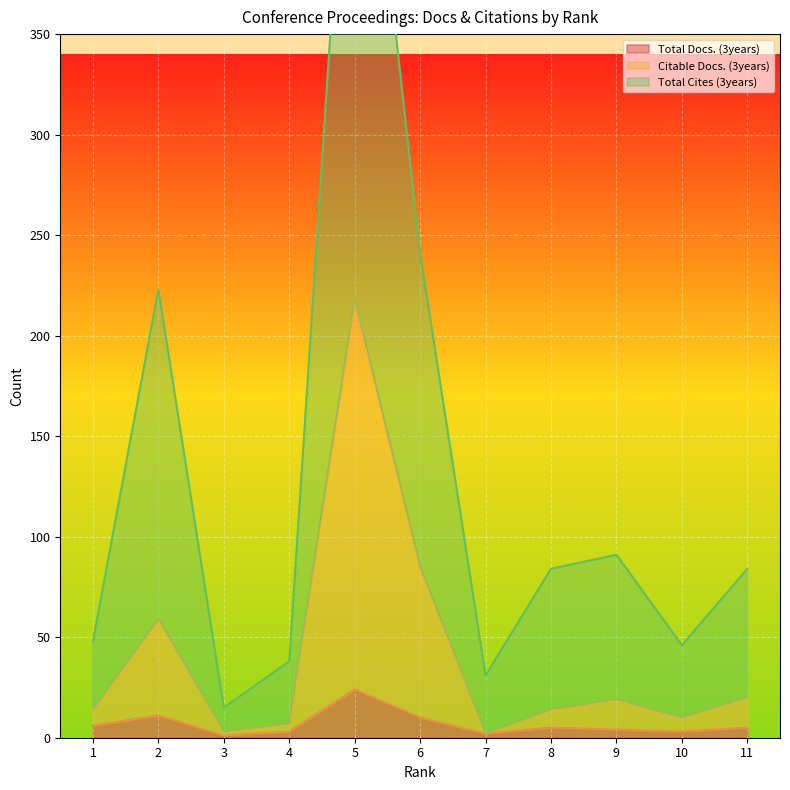

The value of Total Docs. (3years) at 1 is 2. True or false?

False